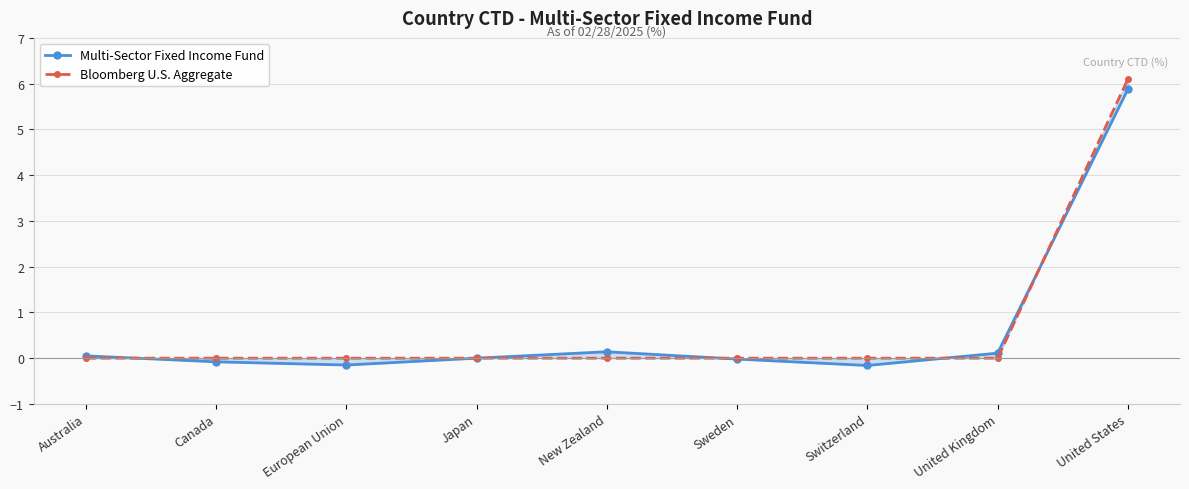

True or false: Bloomberg U.S. Aggregate has more than 0 interior local peaks.

False